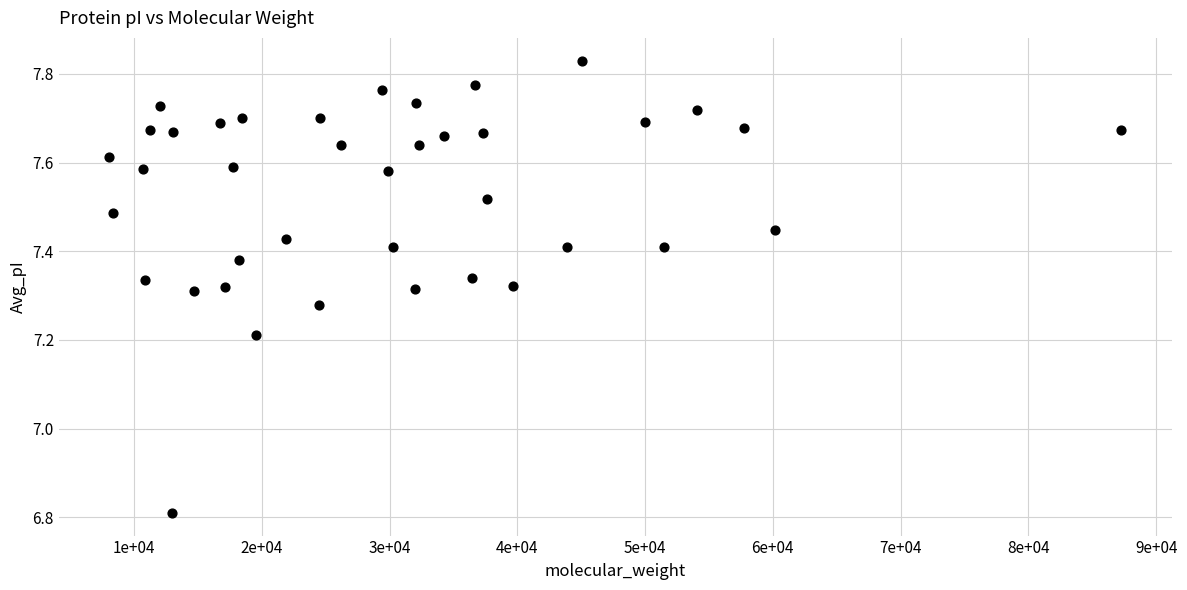

What is the range of X values (max minus min)?

79214.7